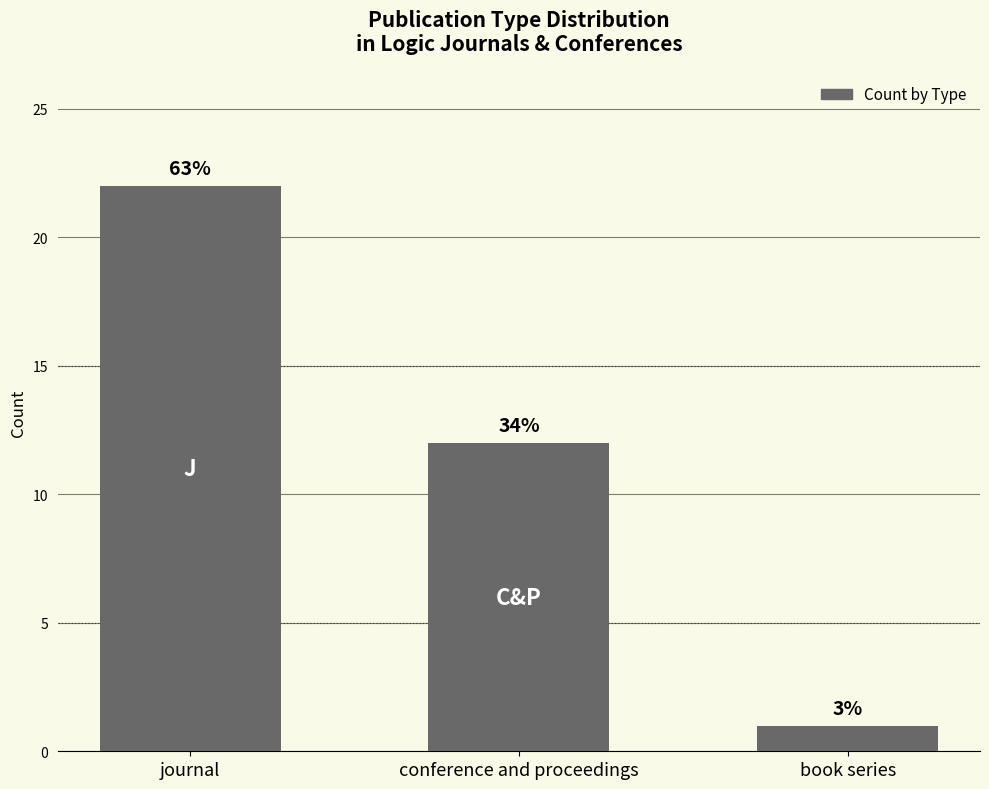

How many bars are there in total?

3